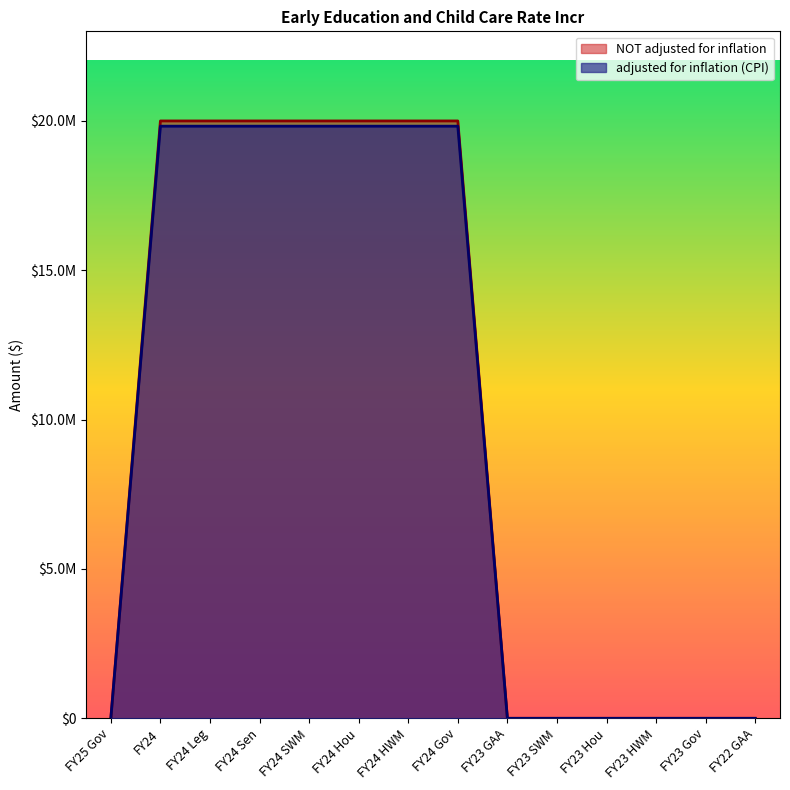

True or false: NOT adjusted for inflation has more than 0 points higher than both neighbors.

False